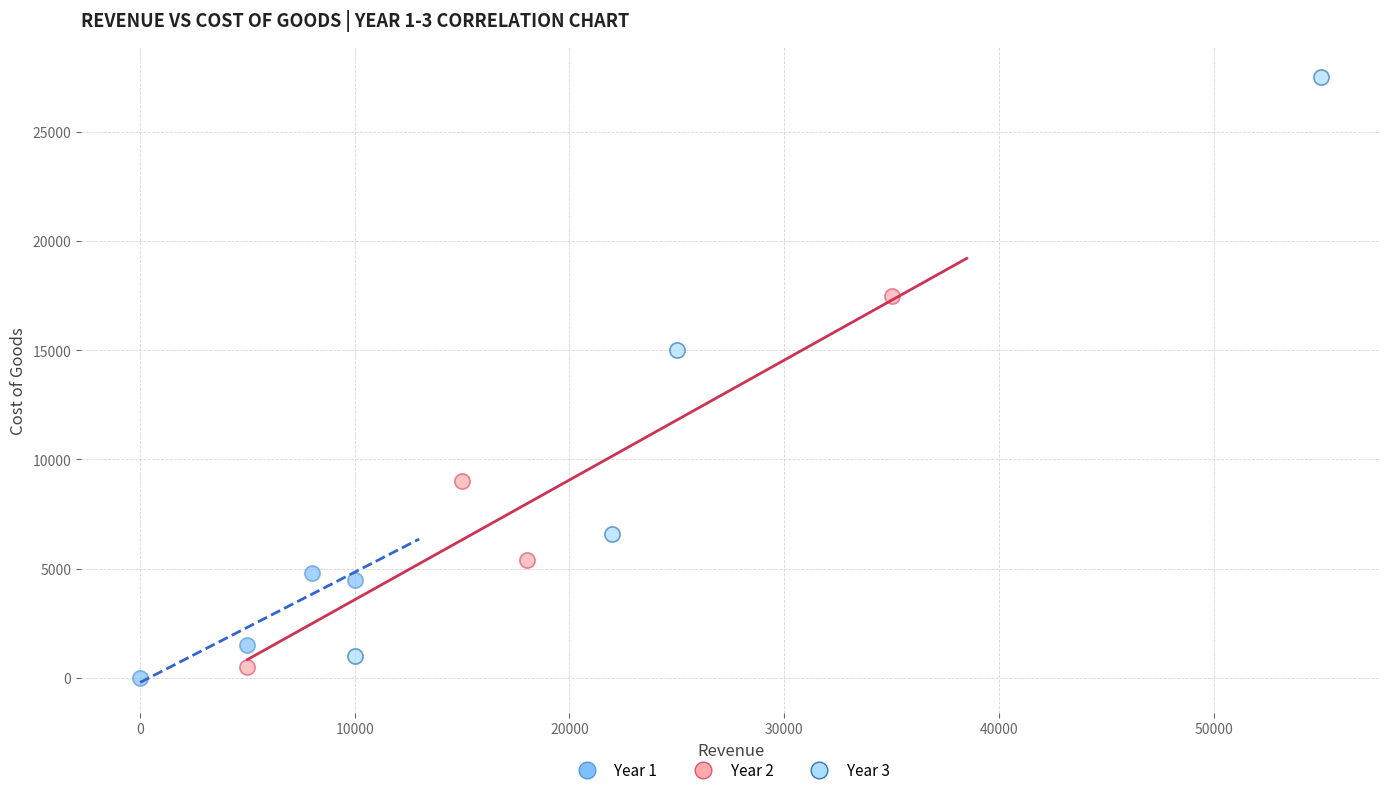

What are all the series names shown in the legend?

Year 1, Year 2, Year 3